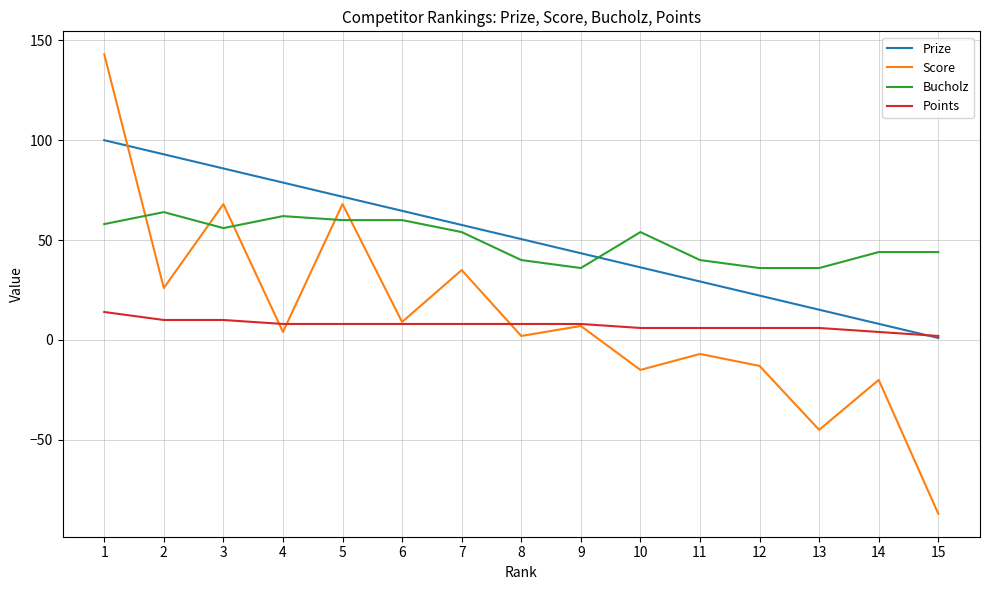

What is the difference between the maximum and minimum values in the Bucholz series?

28.0